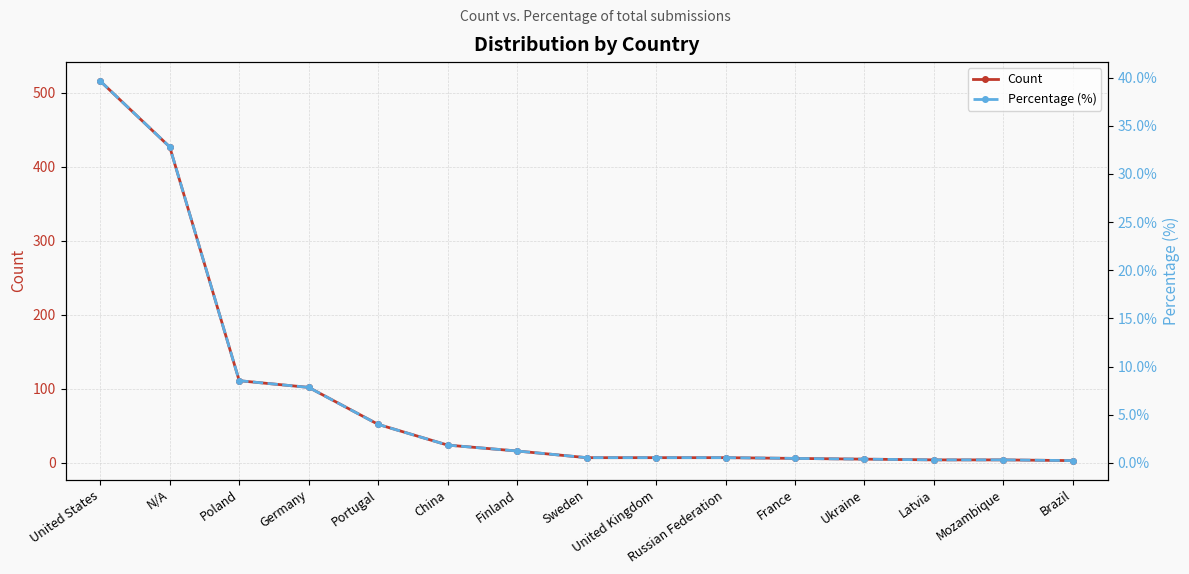

At how many categories does at least one series exceed 94?

4